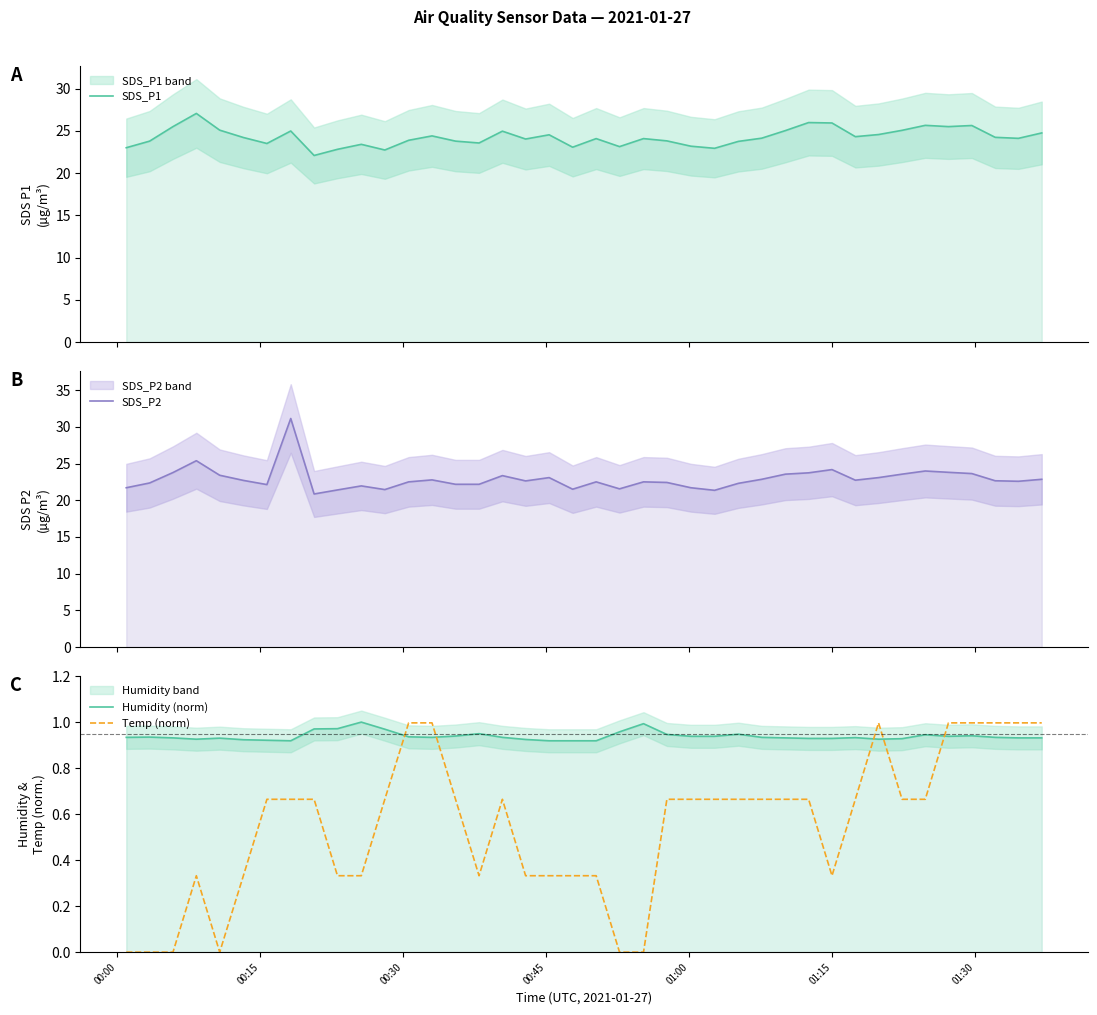

Reading right to left, list all the values displayed in this chart.

SDS_P1: 24.8	24.1	24.2	25.6	25.5	25.7	25.1	24.6	24.3	25.9	26.0	25.1	24.1	23.8	22.9	23.2	23.8	24.1	23.1	24.1	23.1	24.6	24.1	25.0	23.6	23.8	24.4	23.9	22.8	23.4	22.8	22.1	25.0	23.5	24.2	25.1	27.1	25.5	23.8	23.0
SDS_P2: 22.9	22.6	22.6	23.6	23.8	24.0	23.6	23.1	22.7	24.2	23.7	23.6	22.9	22.3	21.4	21.7	22.4	22.5	21.6	22.5	21.5	23.1	22.6	23.4	22.2	22.2	22.8	22.5	21.4	21.9	21.4	20.9	31.1	22.1	22.7	23.4	25.4	23.8	22.4	21.7
Humidity (norm): 0.9	0.9	0.9	0.9	0.9	0.9	0.9	0.9	0.9	0.9	0.9	0.9	0.9	0.9	0.9	0.9	0.9	1.0	1.0	0.9	0.9	0.9	0.9	0.9	0.9	0.9	0.9	0.9	1.0	1.0	1.0	1.0	0.9	0.9	0.9	0.9	0.9	0.9	0.9	0.9
Temp (norm): 1.0	1.0	1.0	1.0	1.0	0.7	0.7	1.0	0.7	0.3	0.7	0.7	0.7	0.7	0.7	0.7	0.7	0.0	0.0	0.3	0.3	0.3	0.3	0.7	0.3	0.7	1.0	1.0	0.7	0.3	0.3	0.7	0.7	0.7	0.3	0.0	0.3	0.0	0.0	0.0